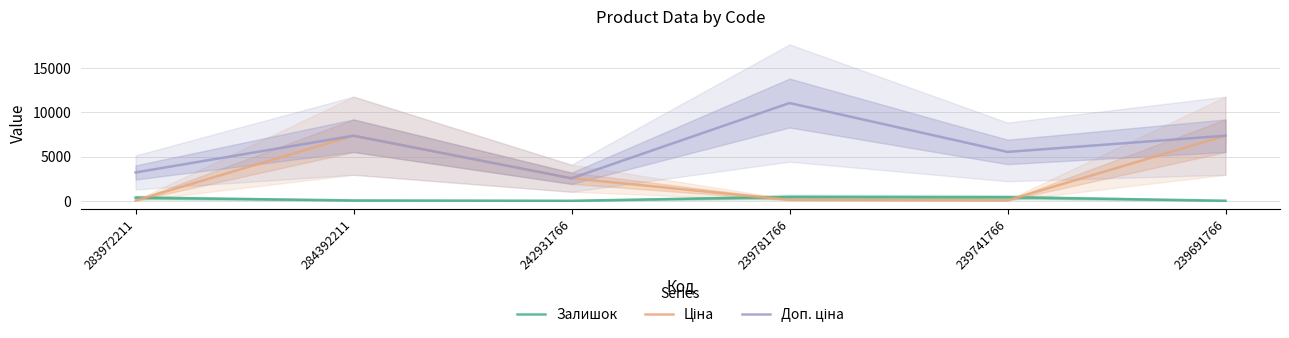

The value of Доп. ціна at 242931766 is 4059.5. True or false?

False